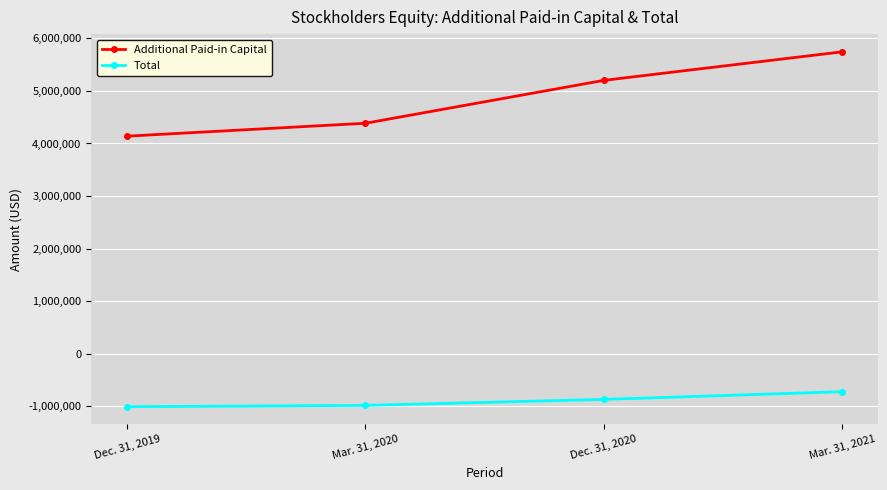

True or false: Additional Paid-in Capital and Total intersect in this chart.

False